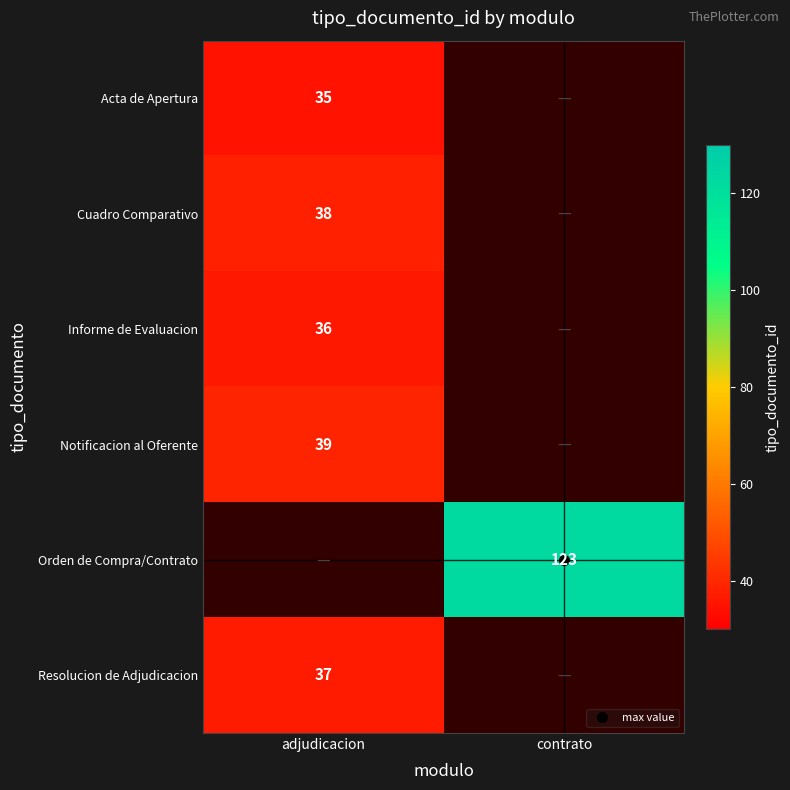

What is the difference between the highest and lowest values at adjudicacion?

4.0